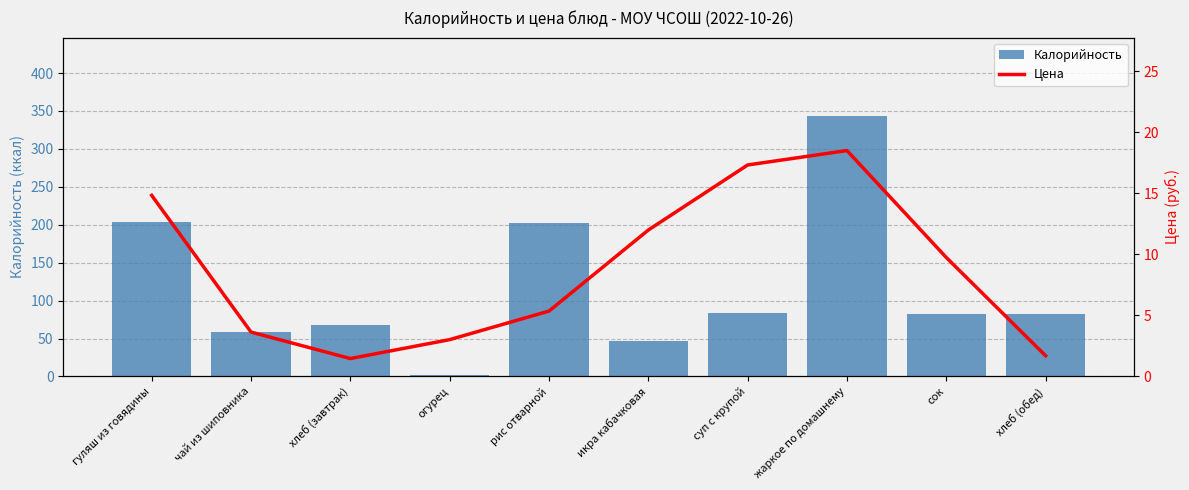

Rank the series by their maximum value, from lowest to highest.

Цена, Калорийность